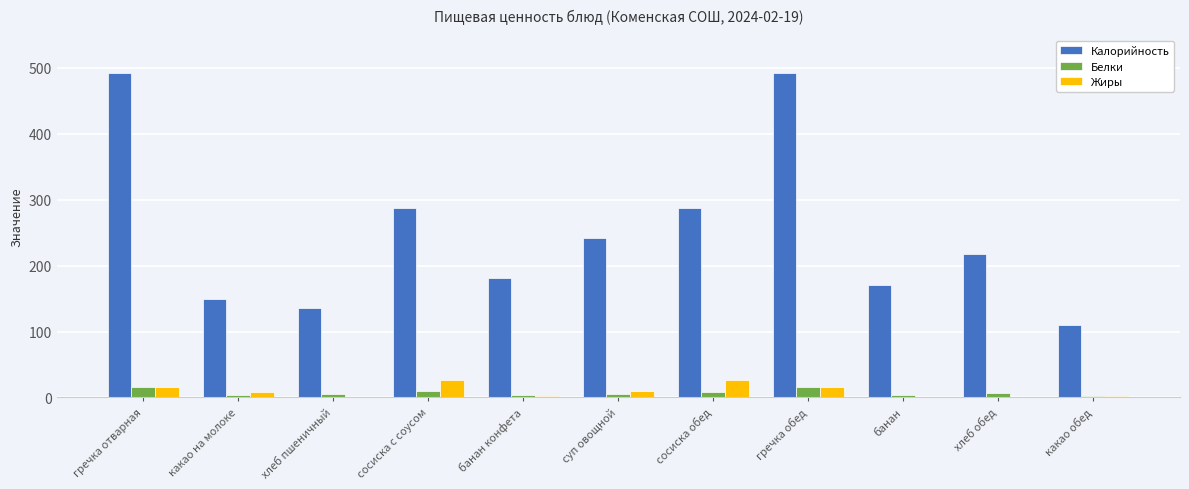

The value of Калорийность at хлеб обед is 217.0. True or false?

True